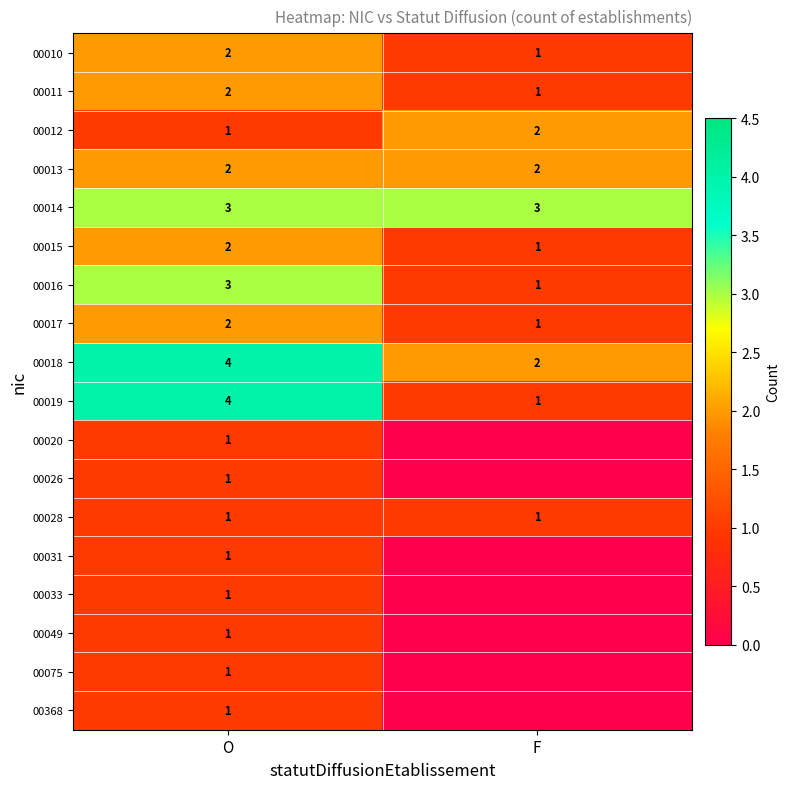

The 00012 series shows 1 at F. True or false?

False